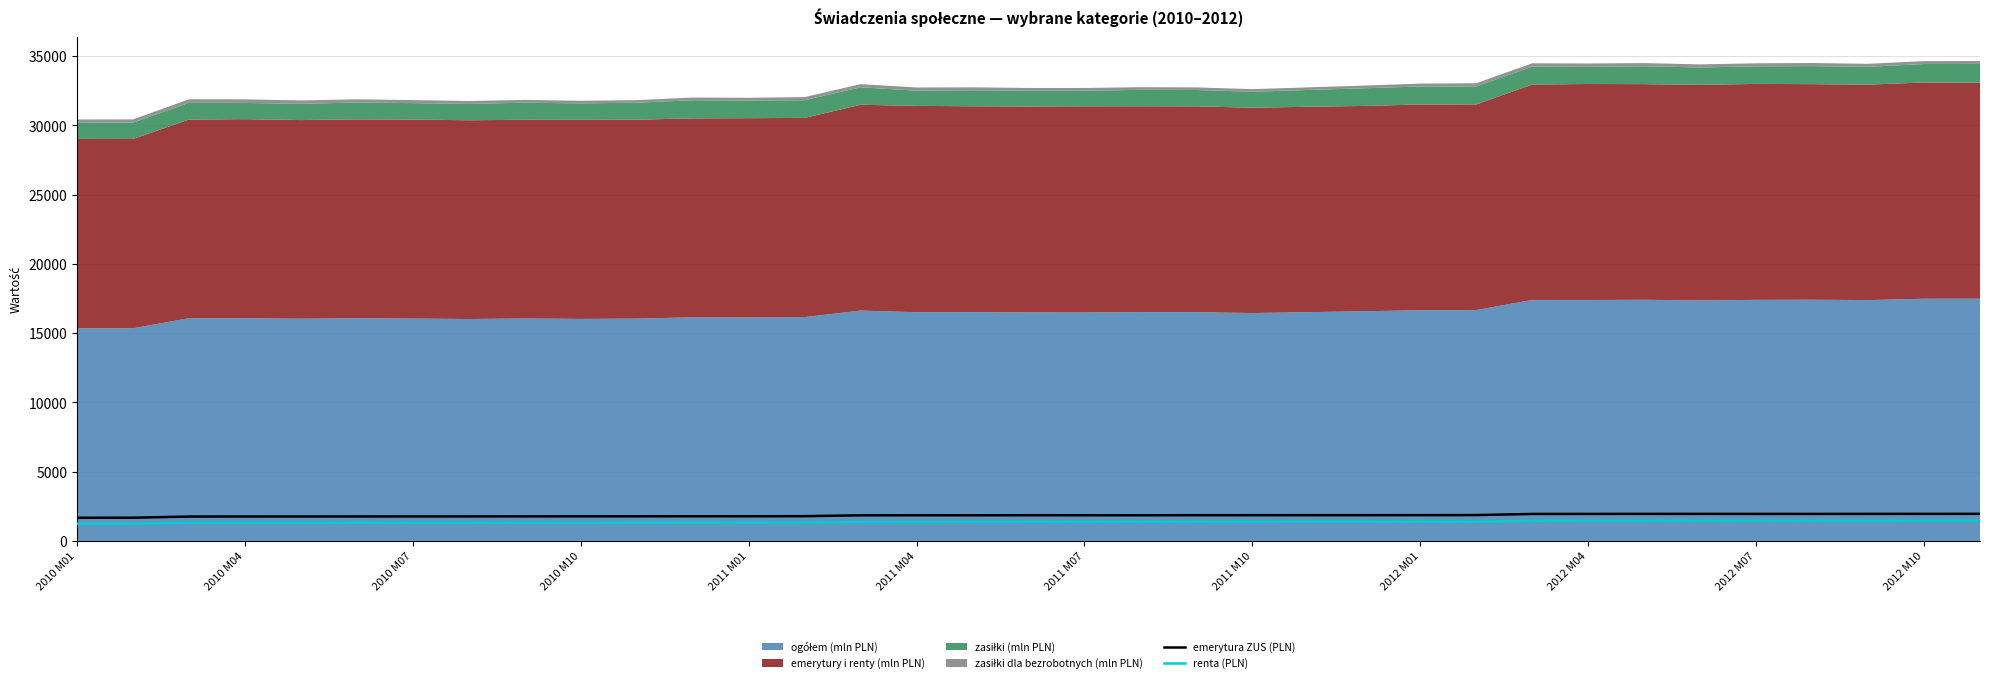

True or false: emerytura ZUS (PLN) and renta (PLN) intersect in this chart.

False